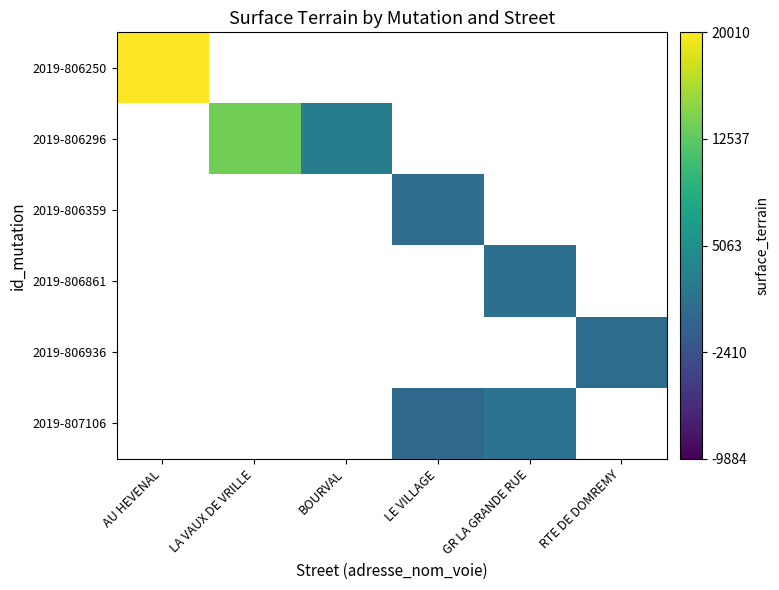

How many series are shown in this chart?

6